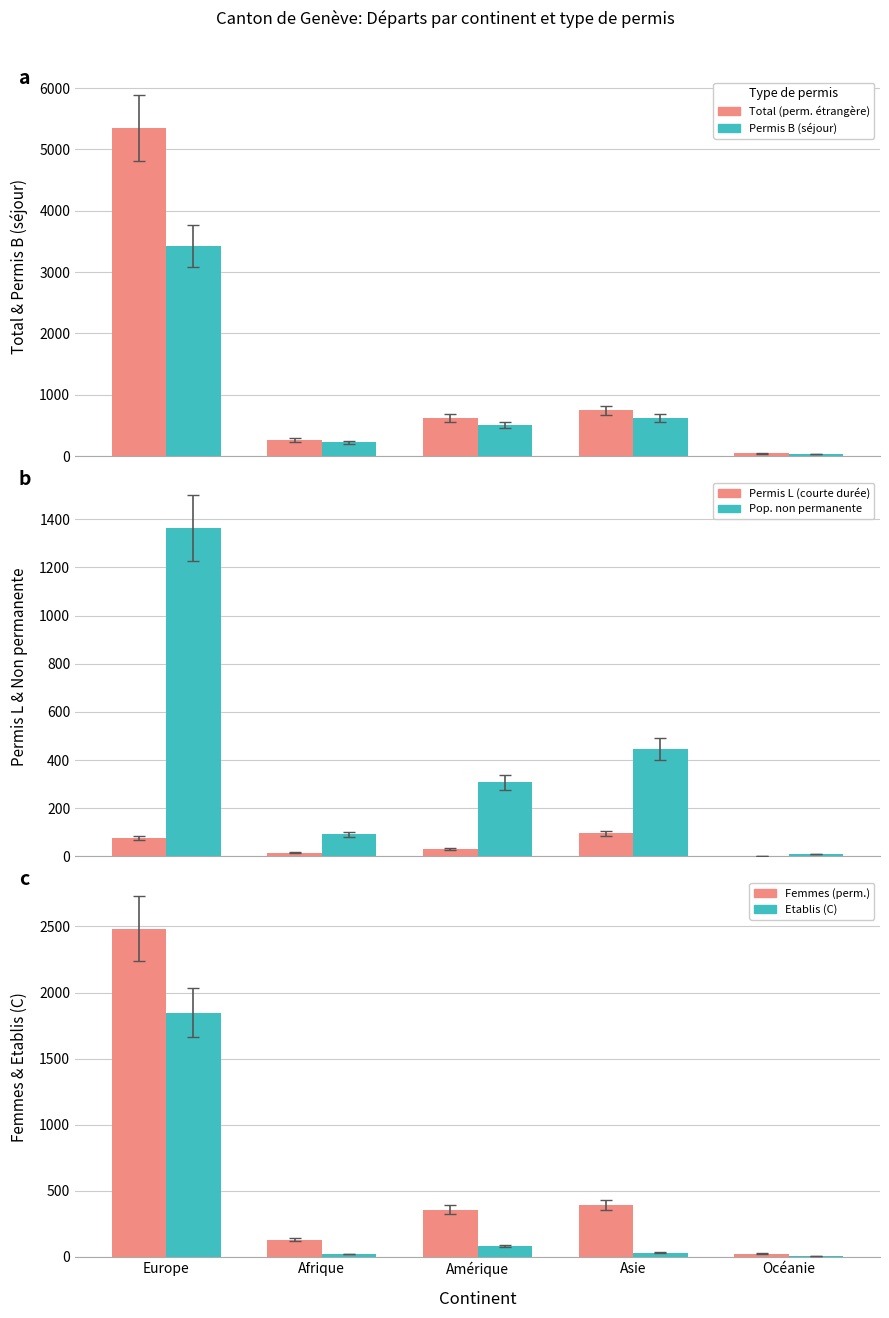

What is the greatest value displayed?

5352